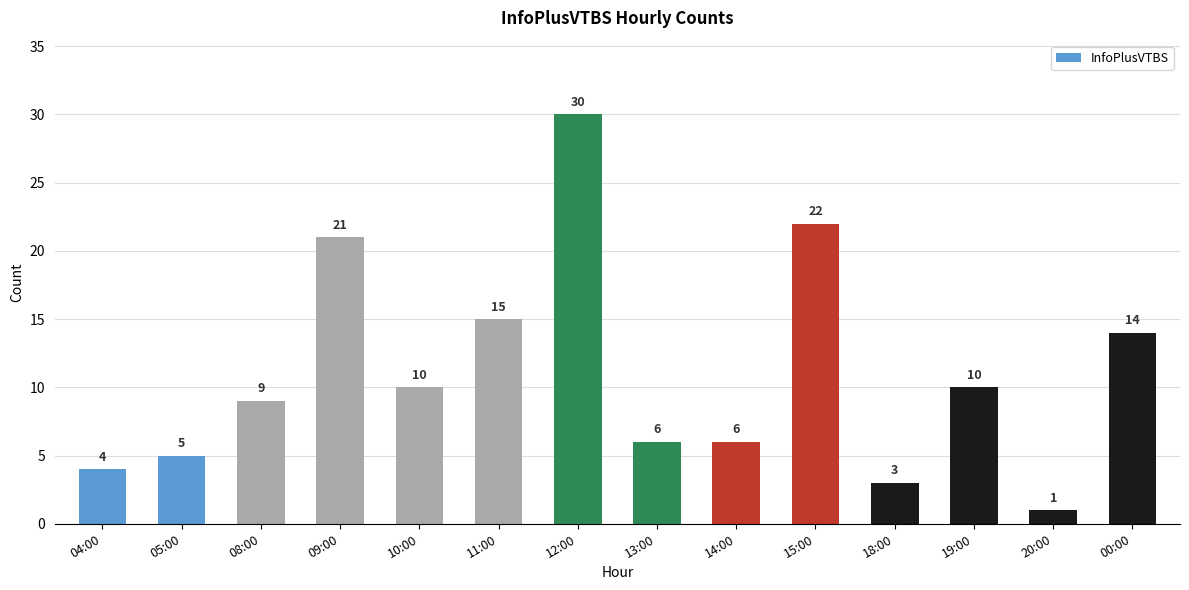

How many bars are there in total?

14